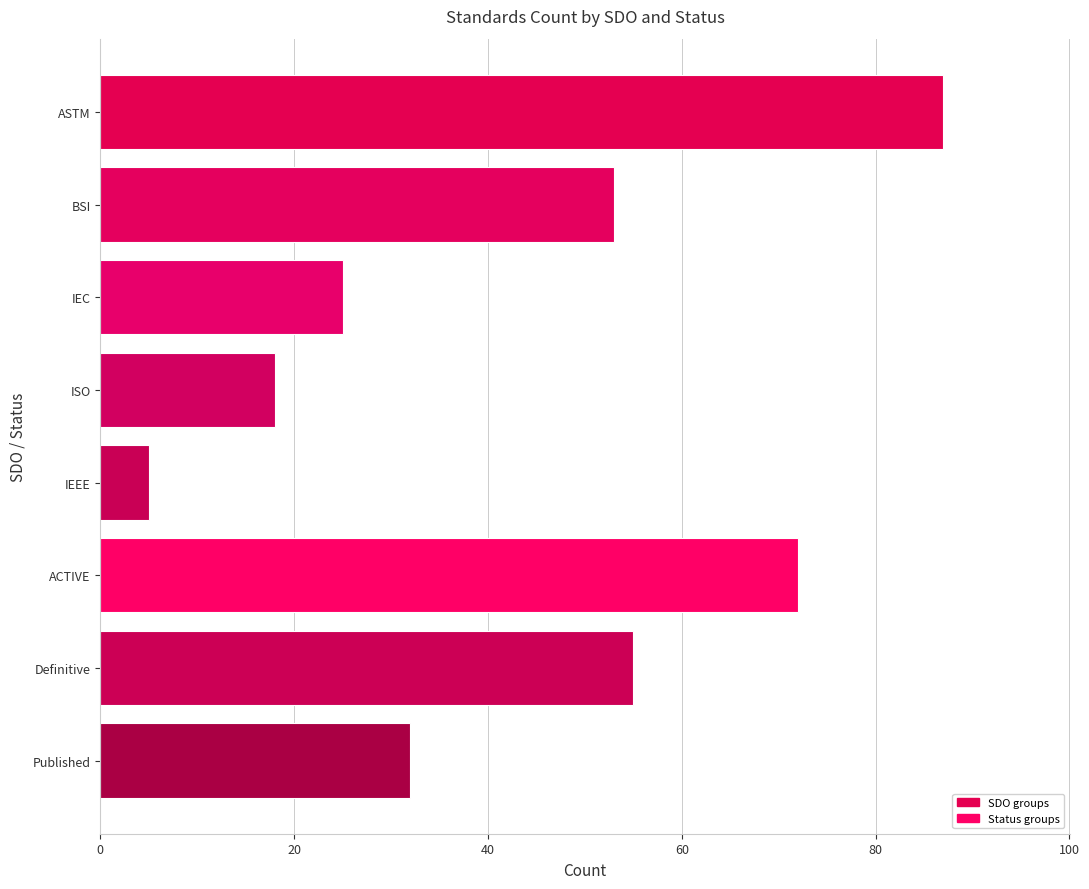

What position from the top is IEEE?

5